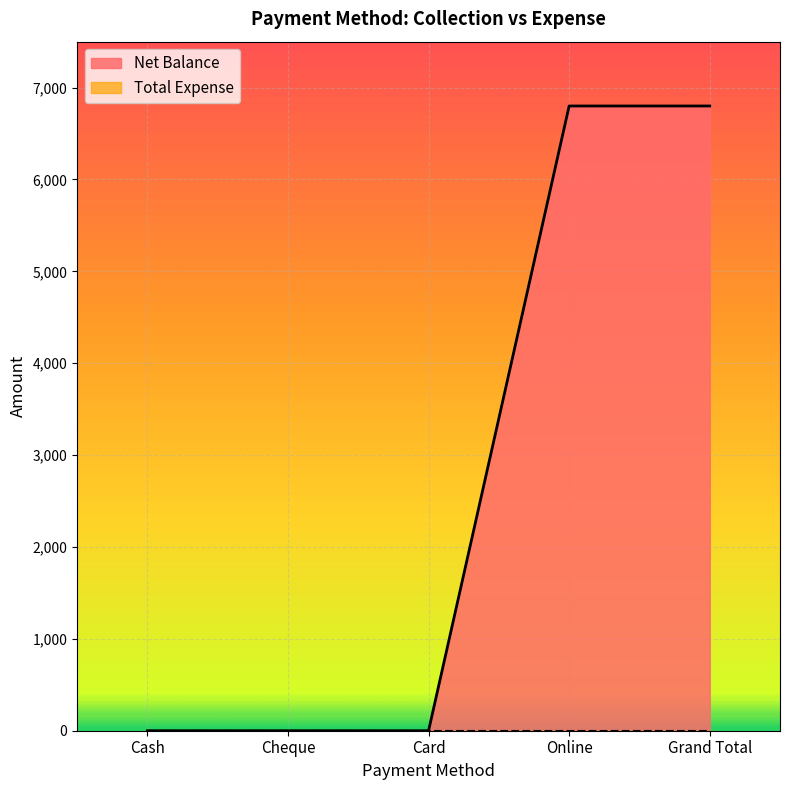

Which category has the lowest value across all series?

Cash